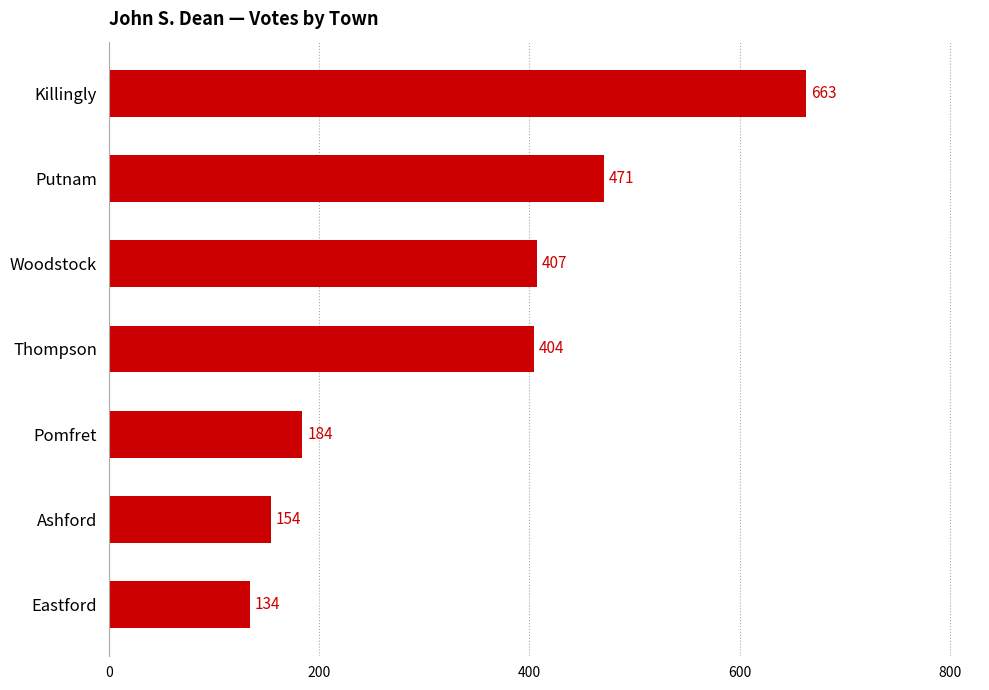

Where is the data nearest to the value 398?

Thompson